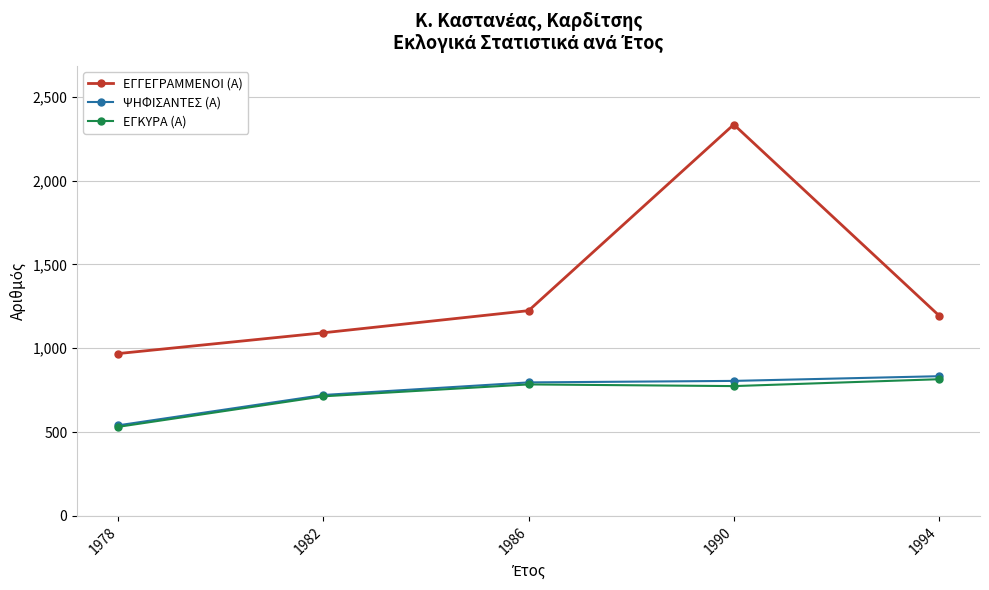

Which series has the largest range (max minus min)?

ΕΓΓΕΓΡΑΜΜΕΝΟΙ (Α)